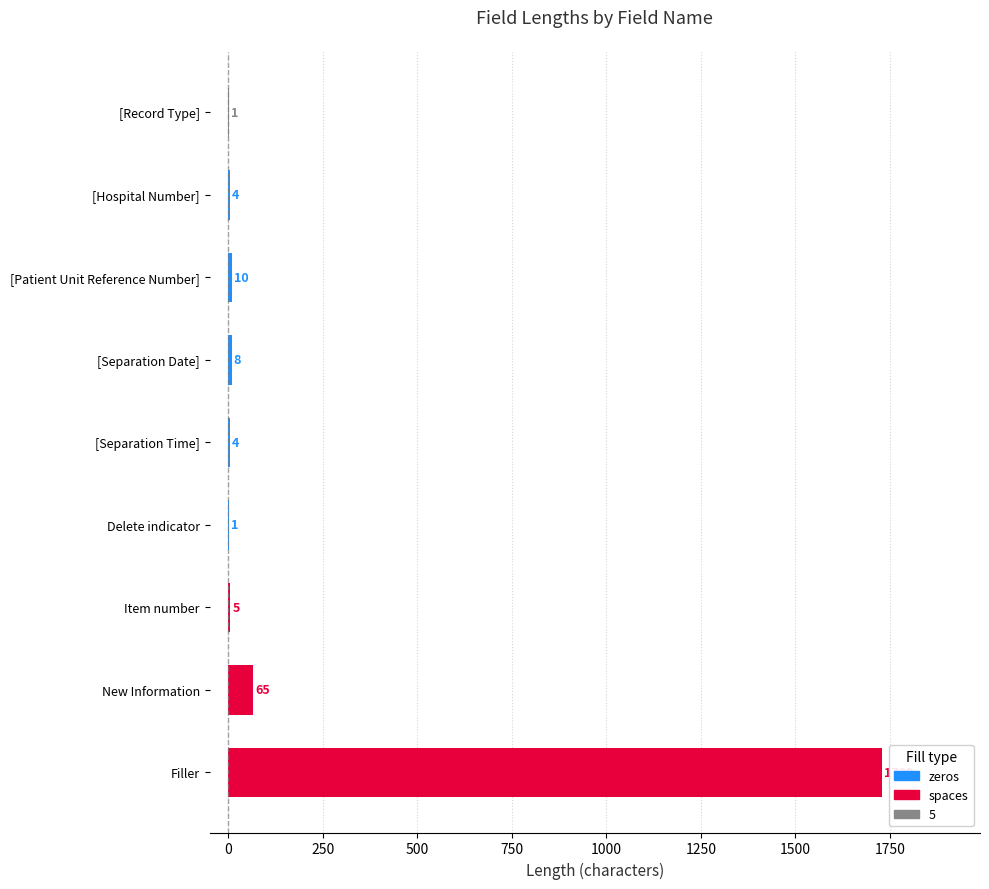

Reading bottom to top, transcribe all the data shown in this chart.

Filler=1729	New Information=65	Item number=5	Delete indicator=1	[Separation Time]=4	[Separation Date]=8	[Patient Unit Reference Number]=10	[Hospital Number]=4	[Record Type]=1